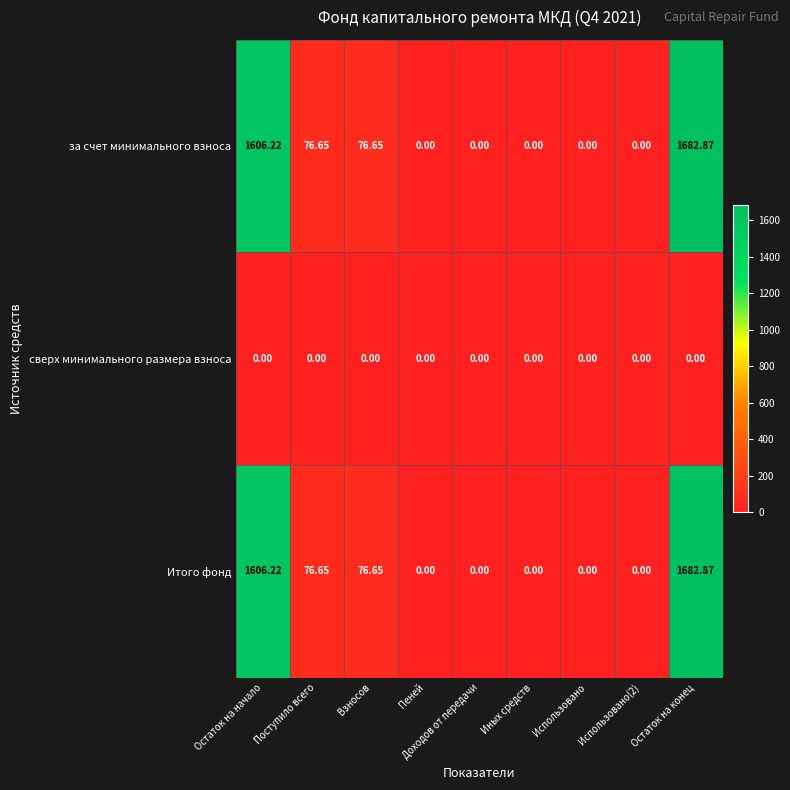

At which category is the sum across all series the highest?

Остаток на конец